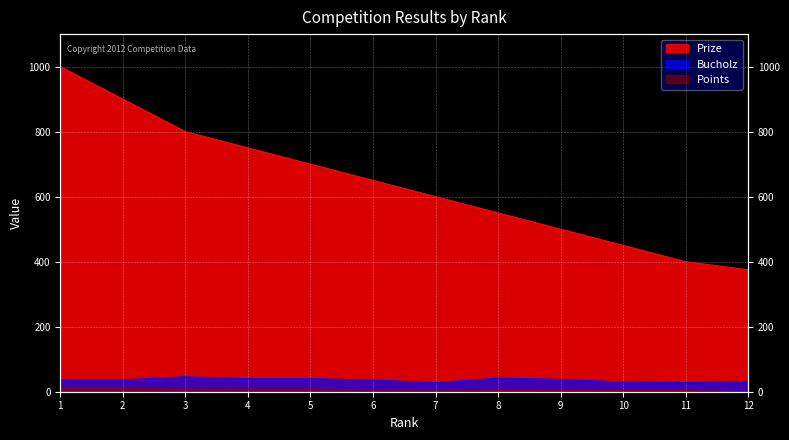

True or false: Bucholz has more than 1 interior local peaks.

True